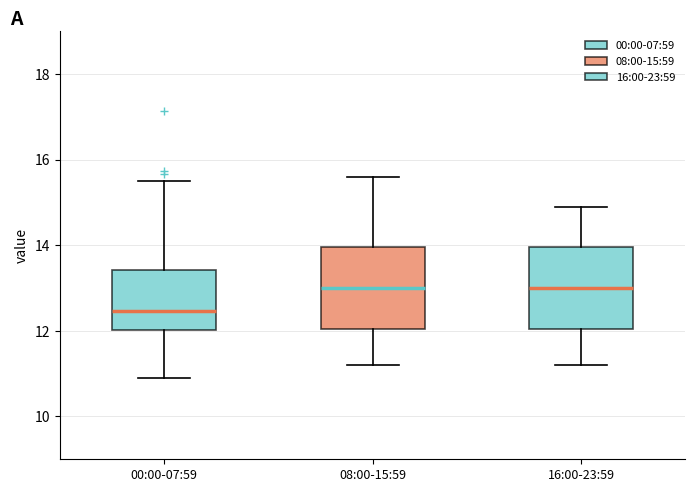

Which box's median line is the lowest?

00:00-07:59